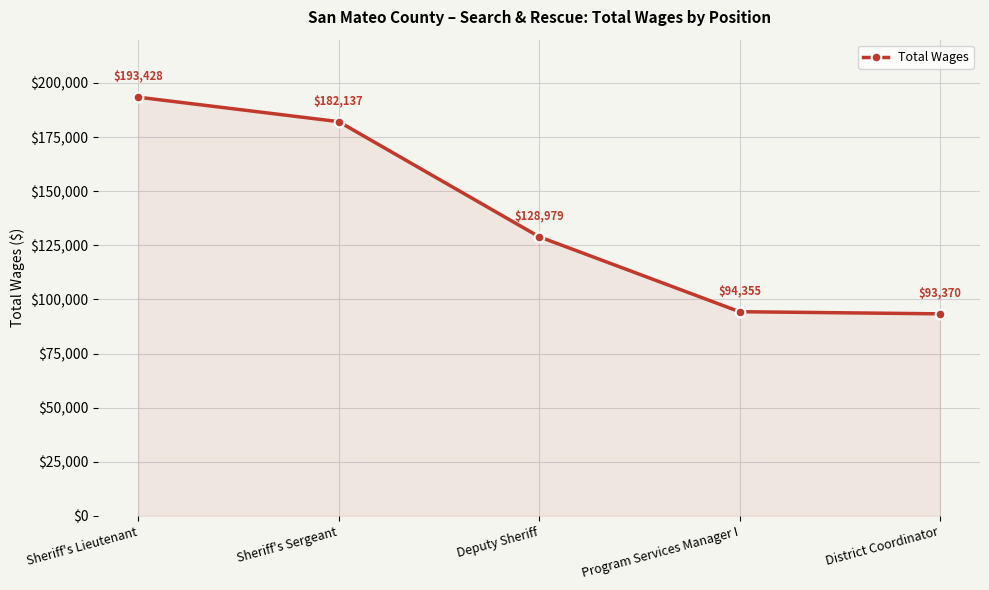

What is the smallest value displayed?

93370